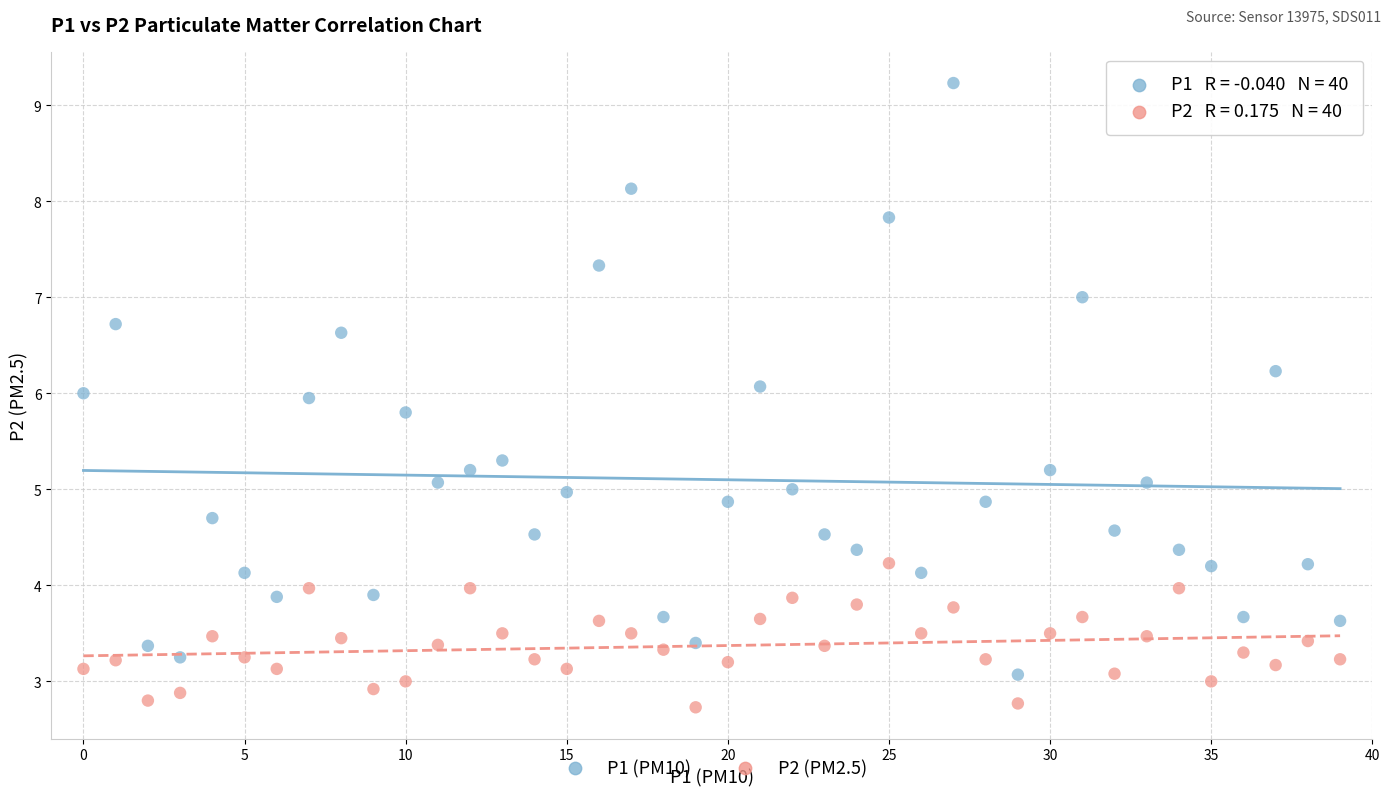

Across all data points, what is the range of Y values (max minus min)?

6.5